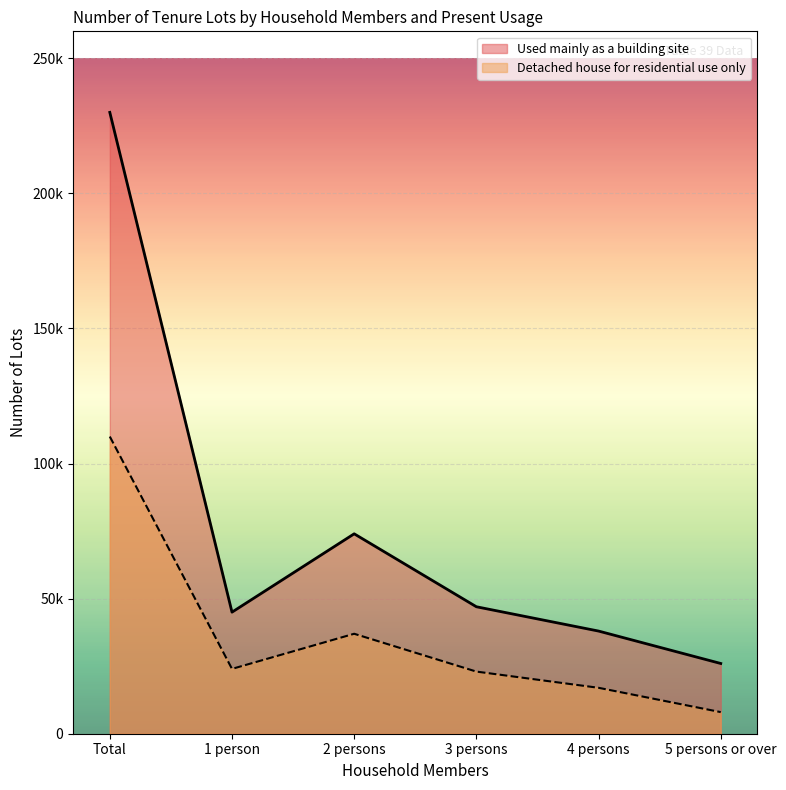

In Detached house for residential use only, how many points are lower than both neighbors (excluding endpoints)?

1